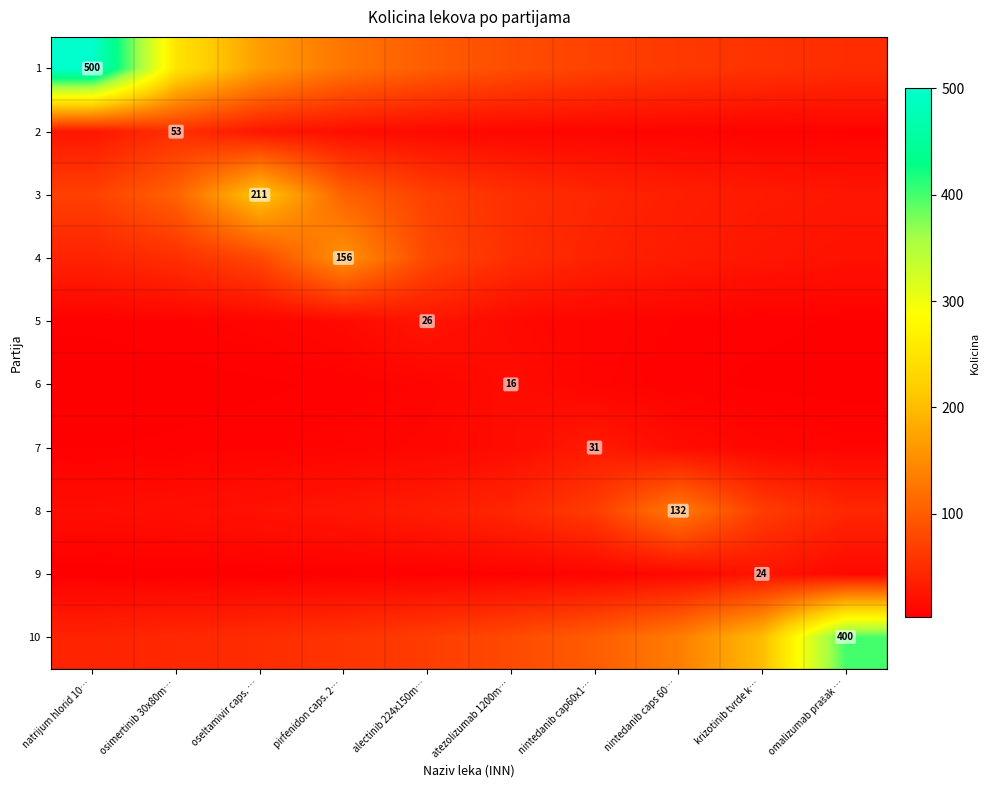

What is the approximate value of 1 at natrijum hlorid 10…?

500.0